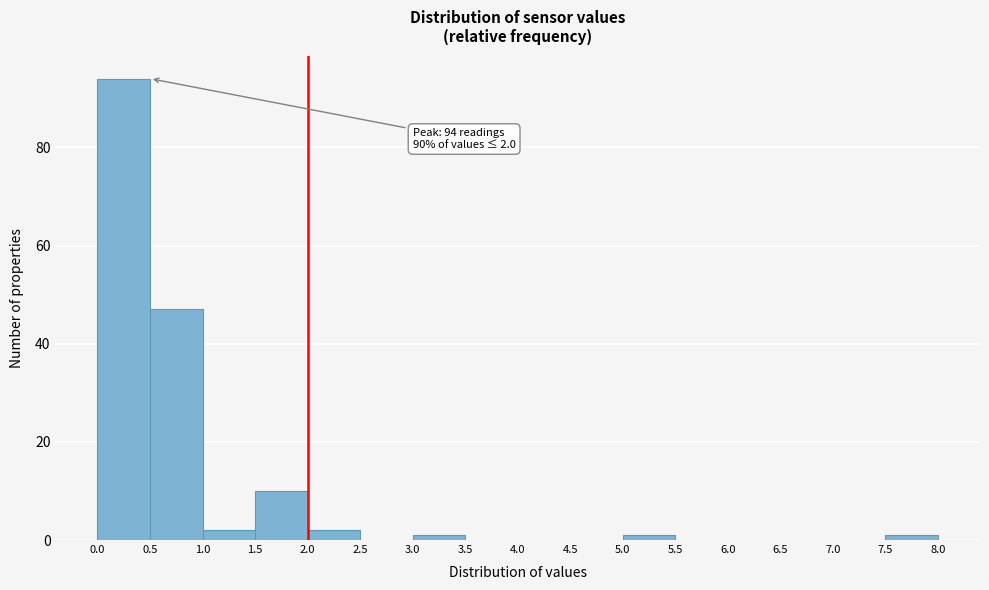

Over which range of the x-axis is the bar tallest?

0.0 to 0.5